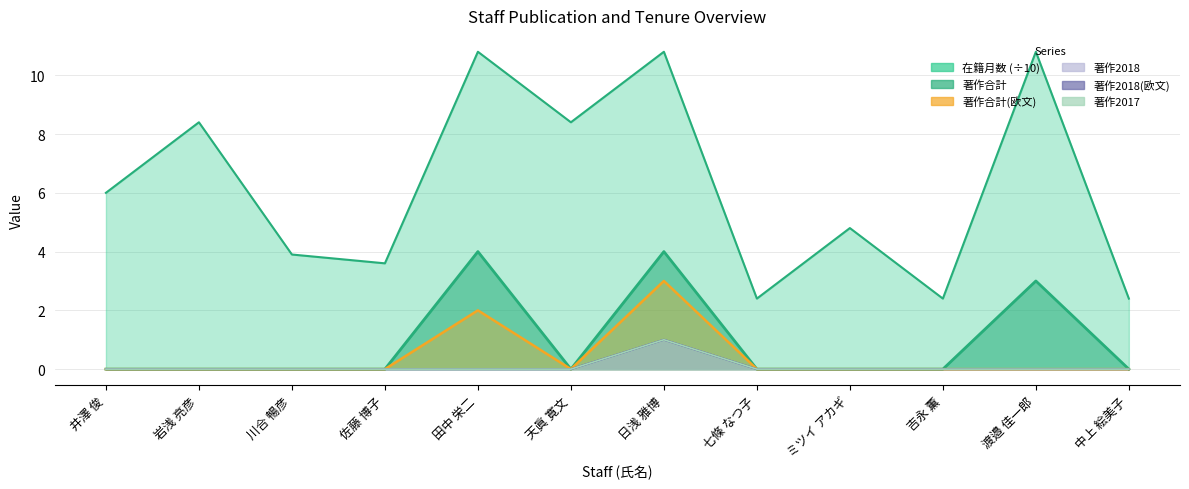

The value of 著作2017 at 渡邉 佳一郎 is -0.6. True or false?

False